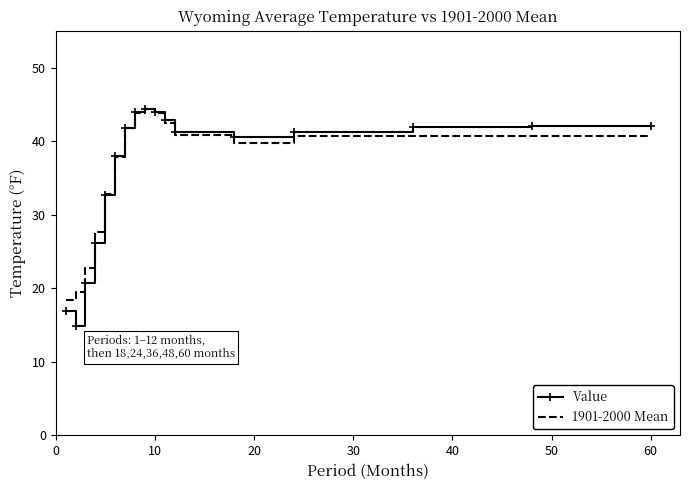

Which series has the widest spread of values?

Value